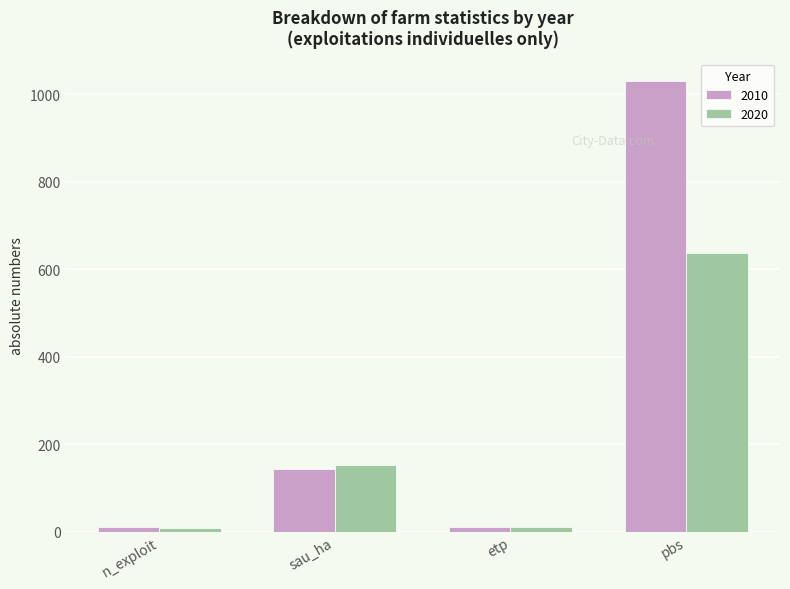

Read the 2020 value at pbs.

636.7